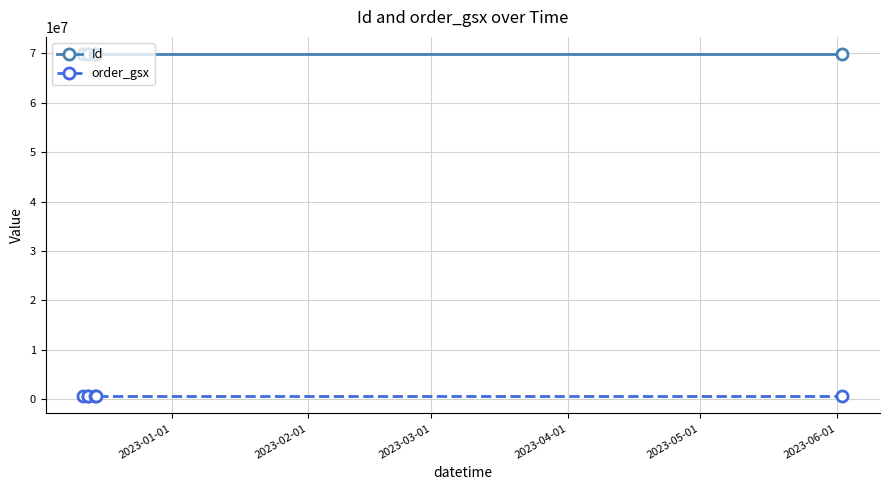

List the series in order of their peak value, lowest first.

order_gsx, Id